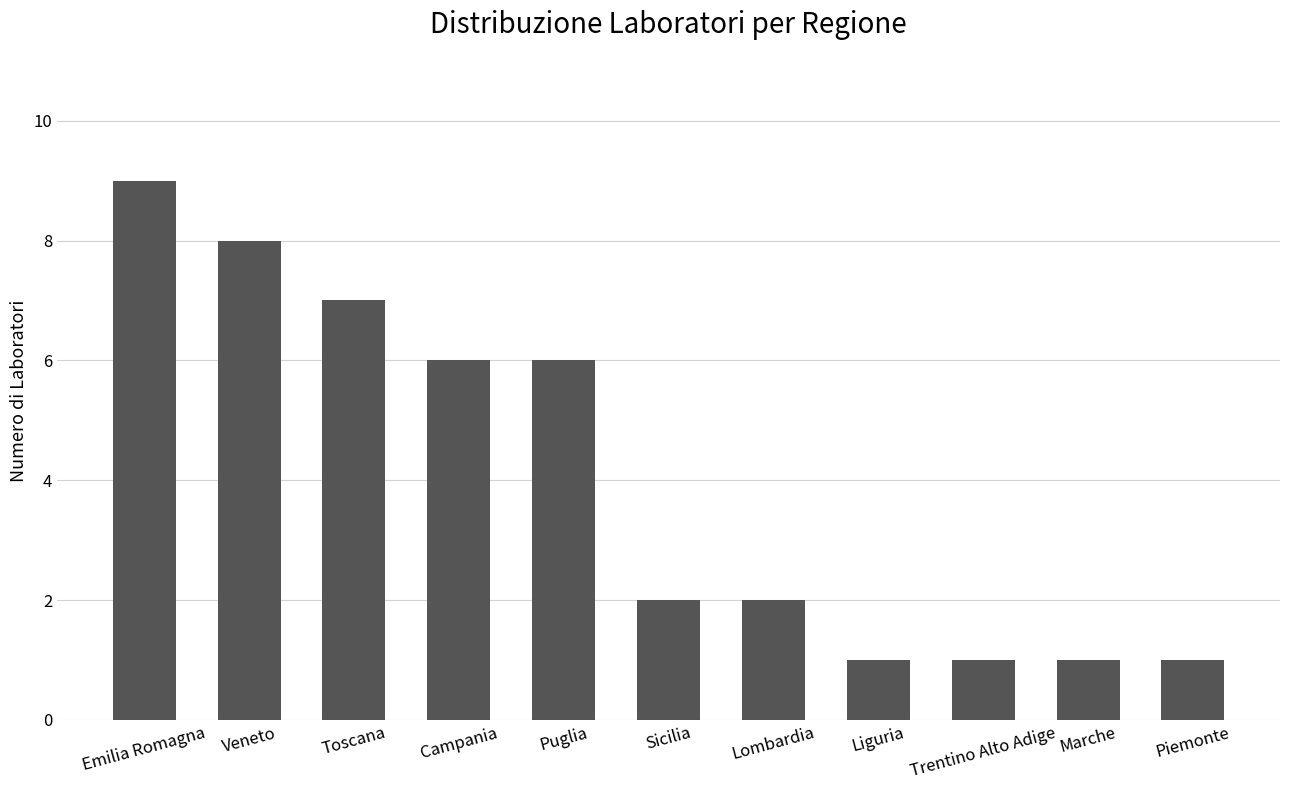

How many distinct data groups are displayed?

1